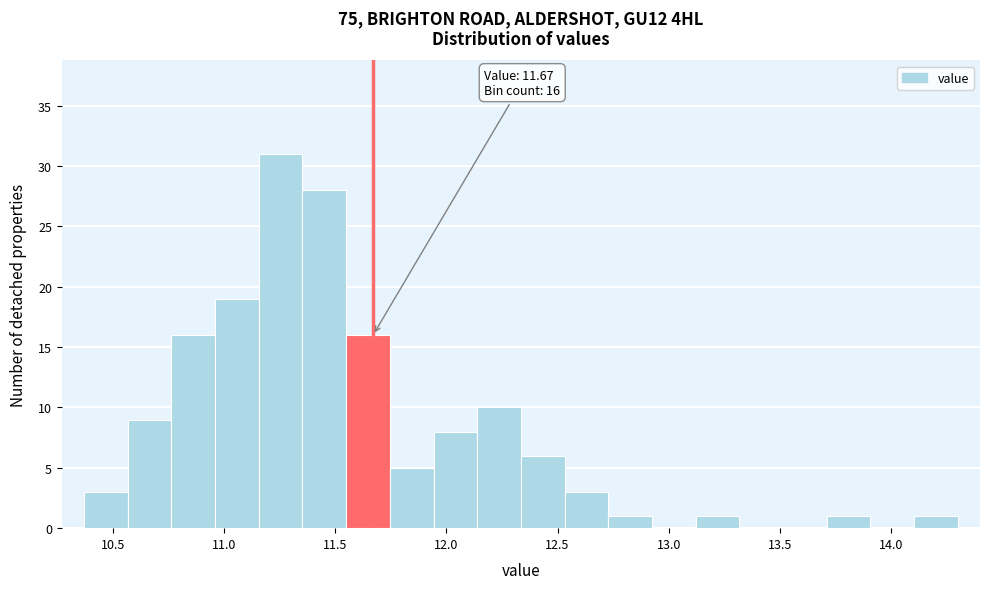

Around what value on the x-axis is the tallest bar? Give the approximate position of its centre, as read against the axis.

11.25